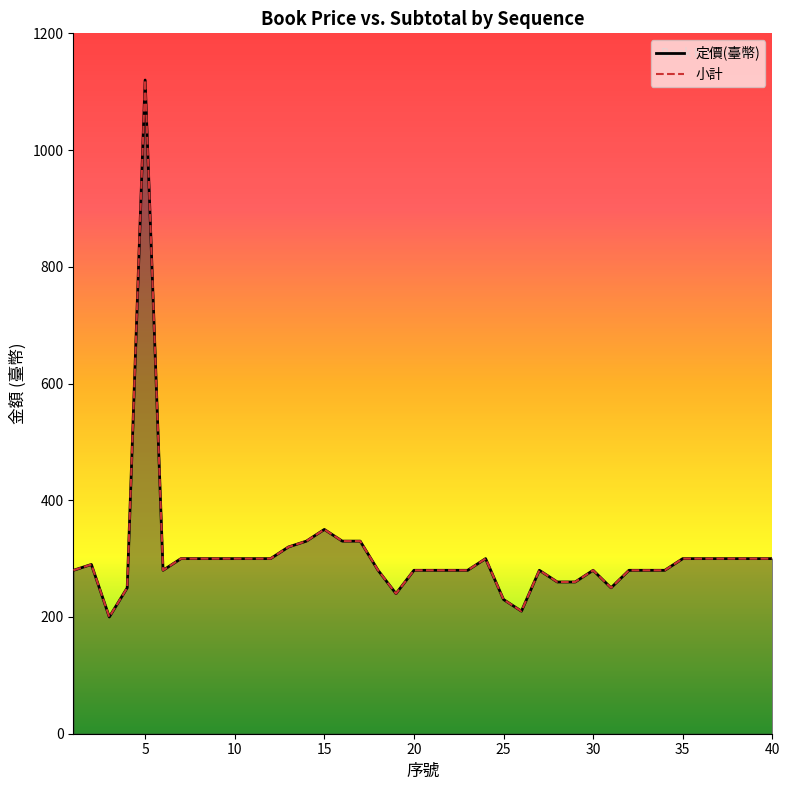

What is the value of the 定價(臺幣) point at the 40th from the left?

300